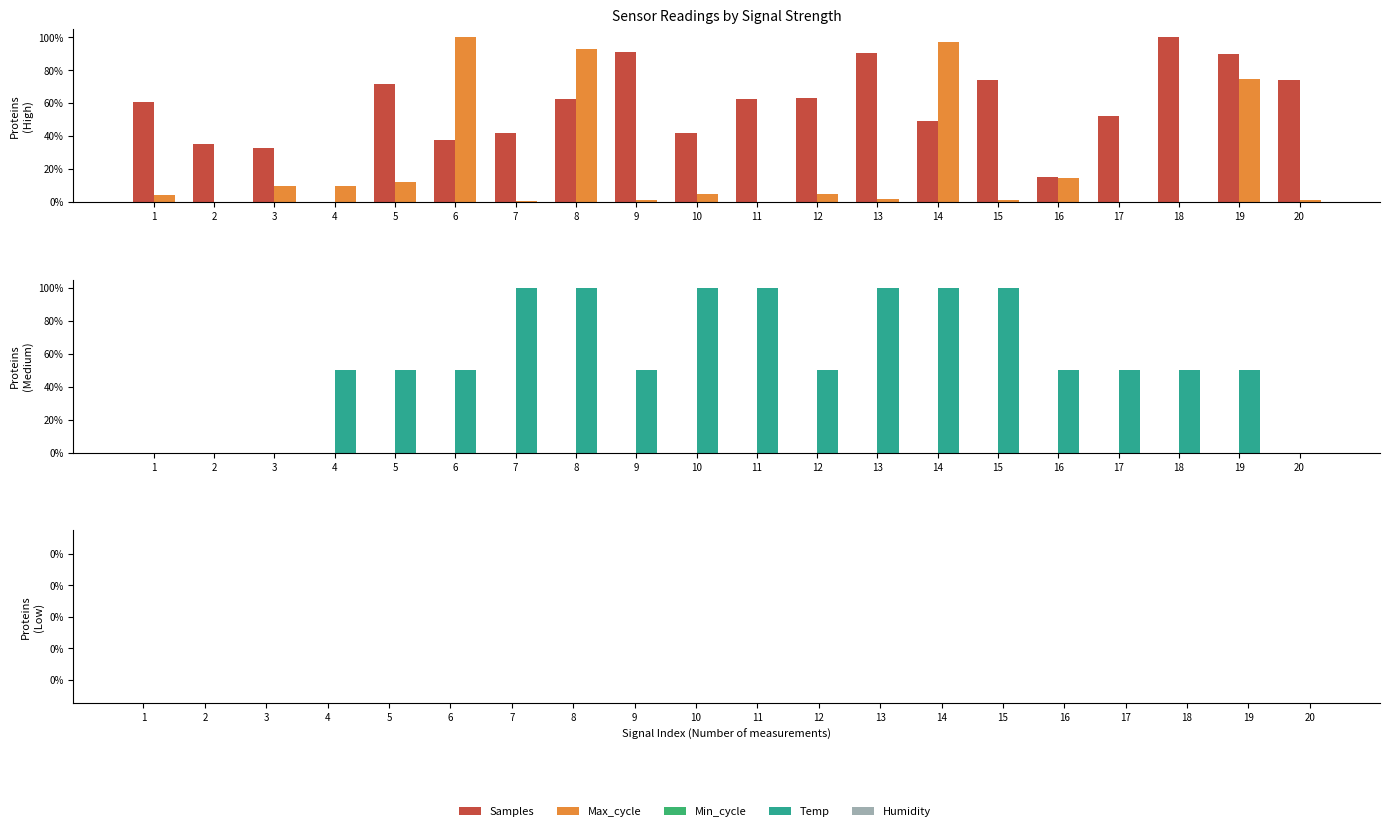

What is the total value across all series at 6?

187.3